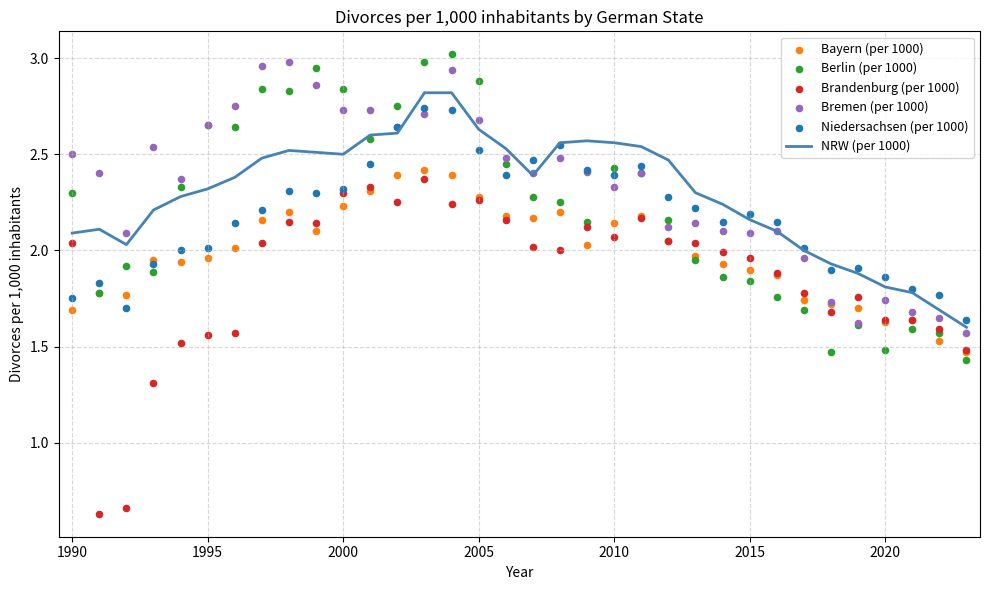

At how many categories does at least one series exceed 1?

34